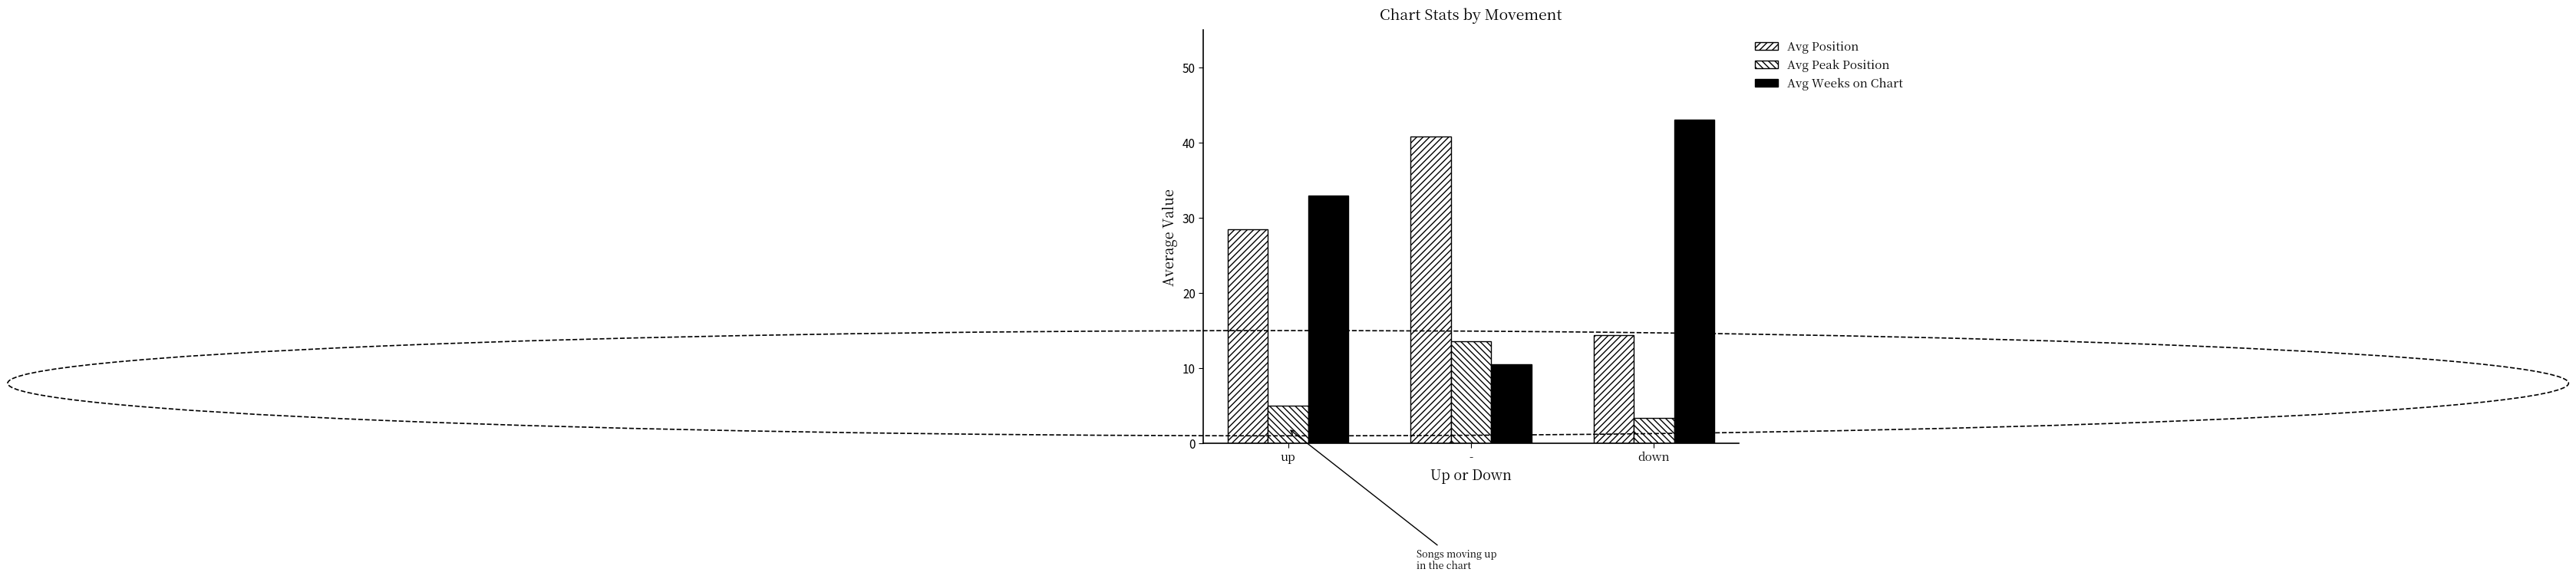

List the labels in order of Avg Weeks on Chart value, largest first.

down, up, -